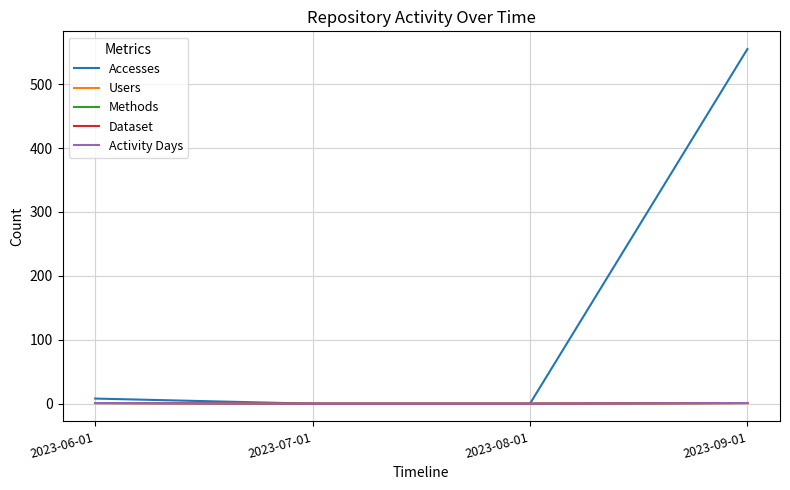

Does the chart have visible grid lines?

Yes